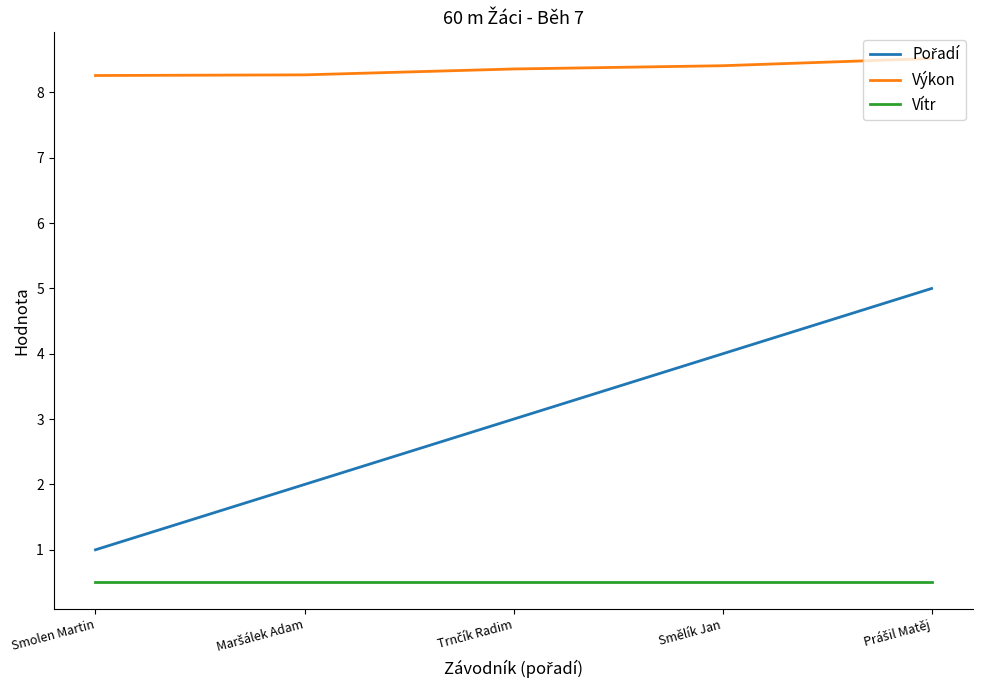

True or false: Vítr and Výkon intersect in this chart.

False